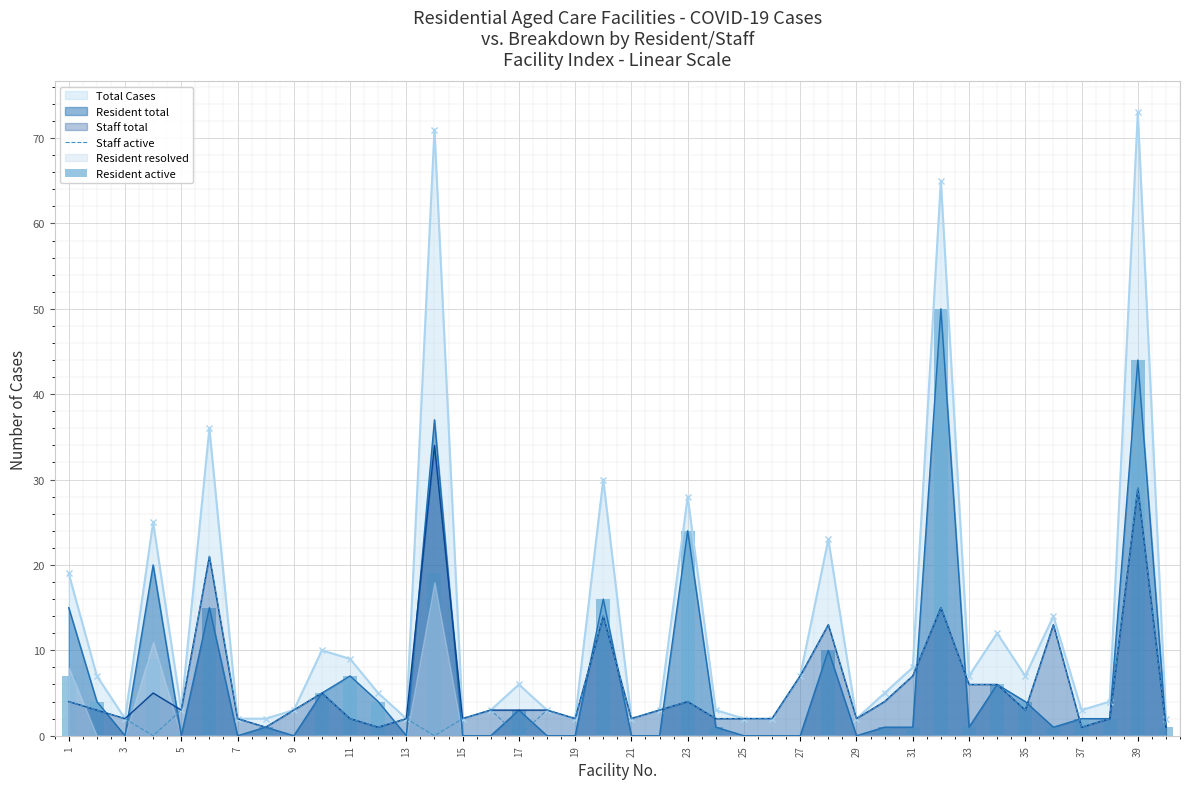

True or false: Resident total has a value of 1 at 33.

True